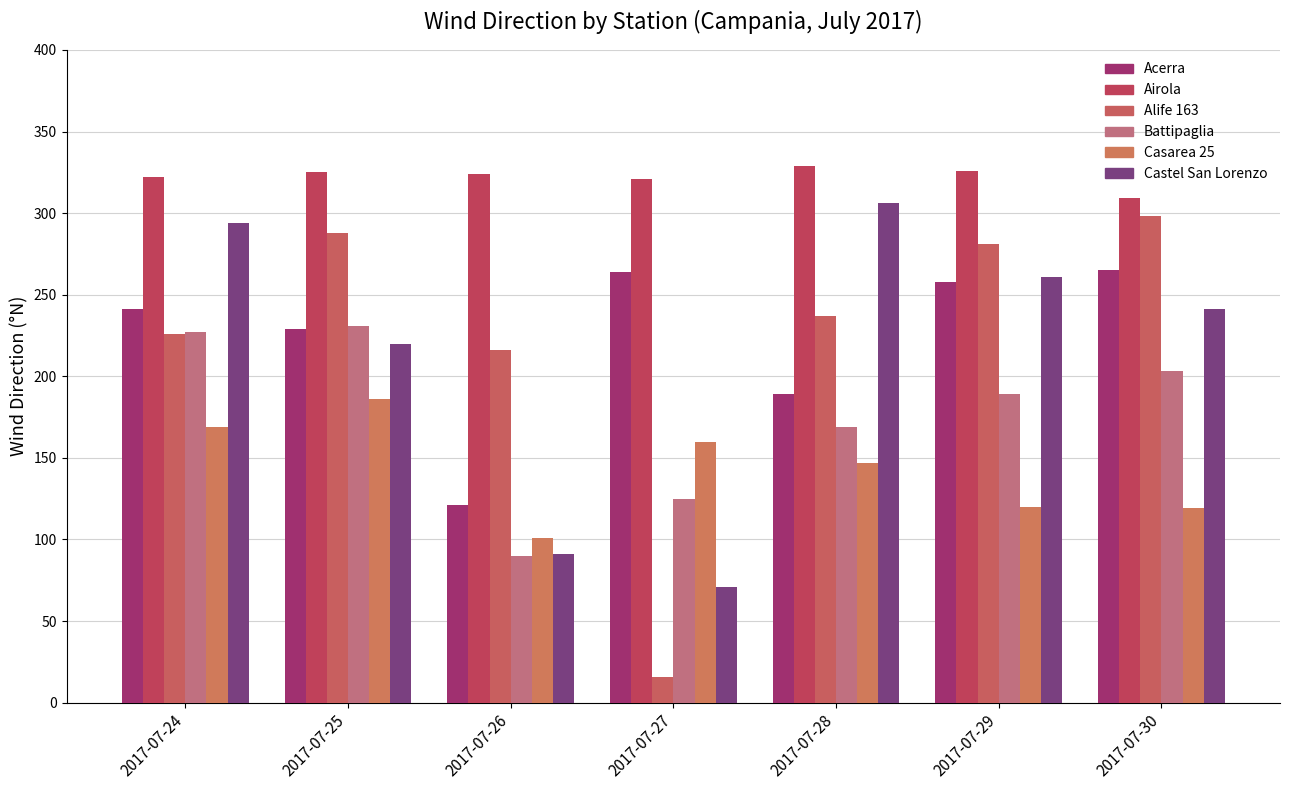

Which series has the largest total across all categories?

Airola